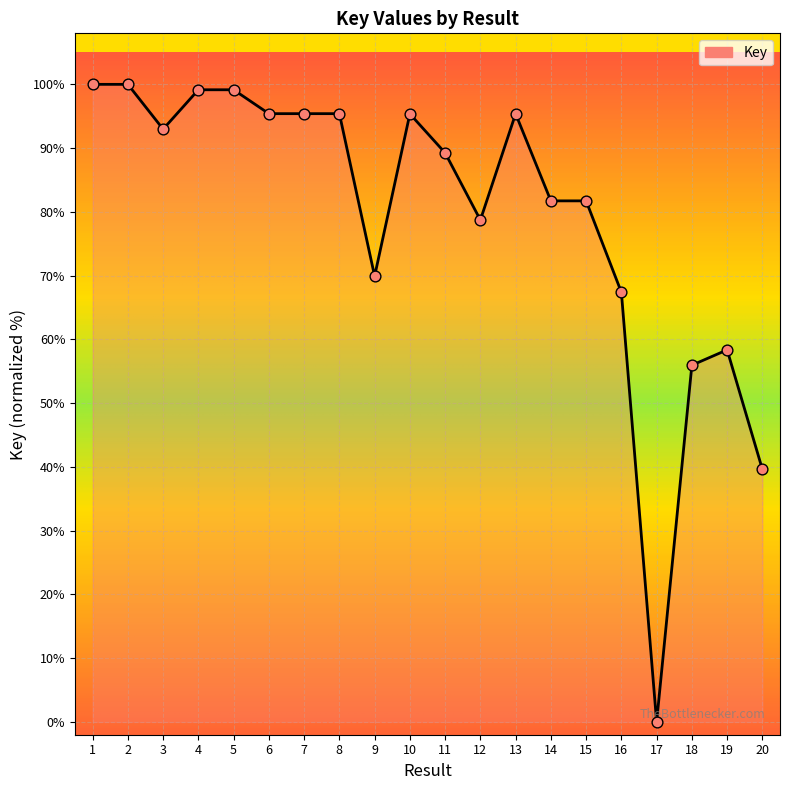

What is the ratio of the value at 13 to the value at 10?

1.0